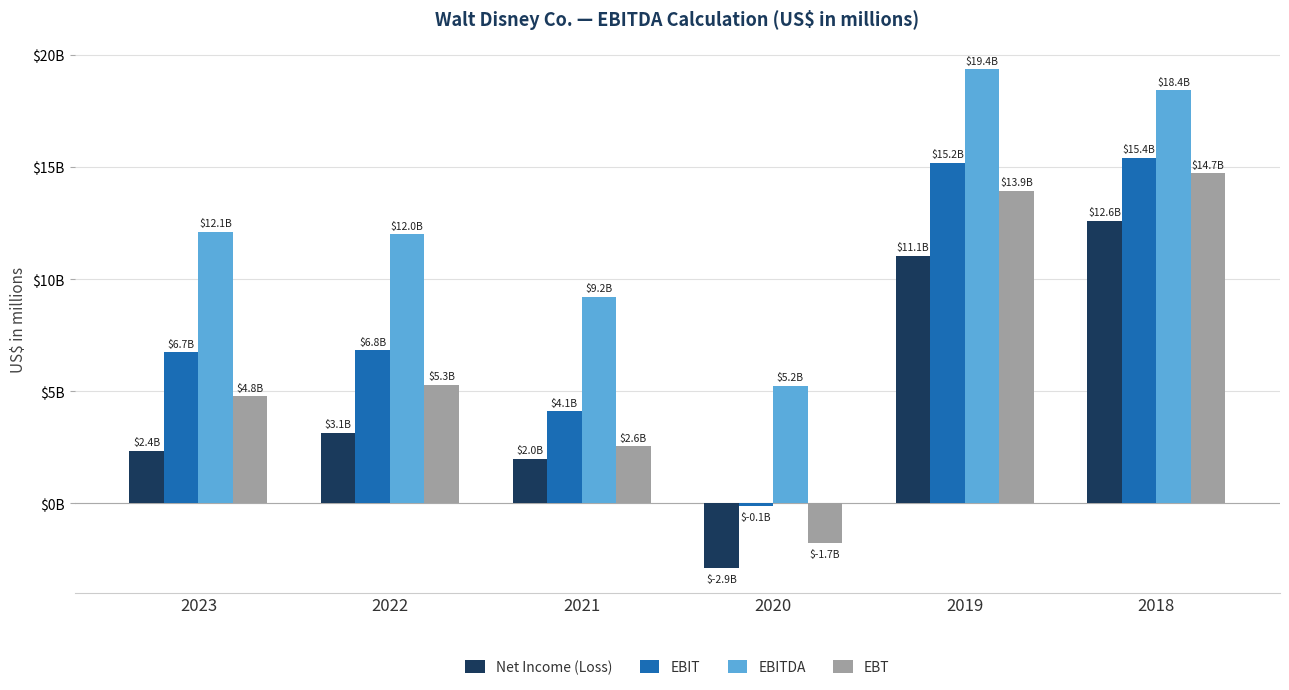

Are the bars grouped side by side (vs. stacked)?

Yes